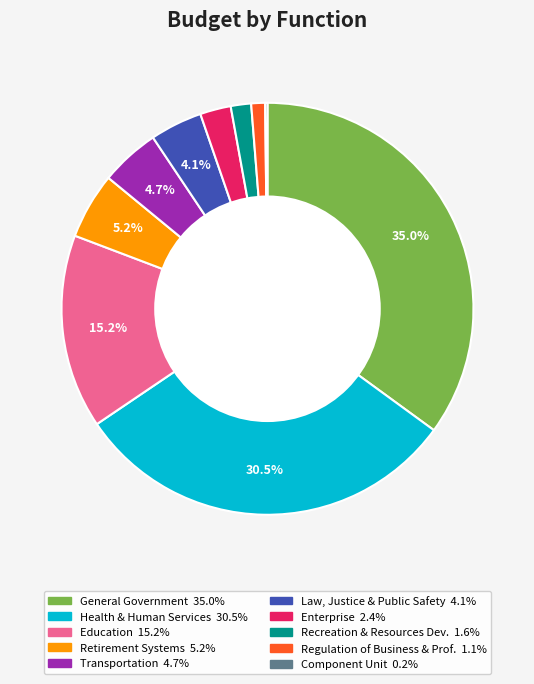

Is there a majority slice in this chart?

No